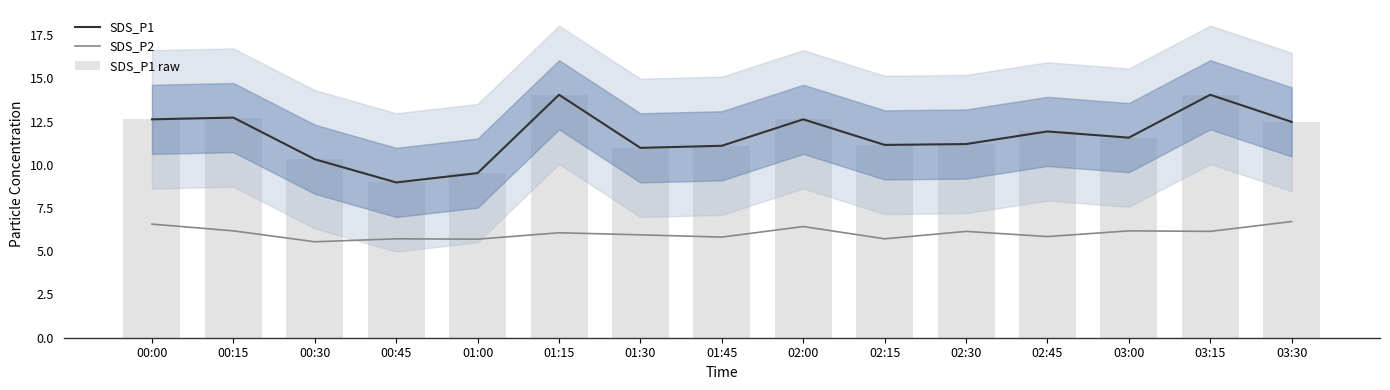

Reading right to left, what are all the values shown in this chart?

SDS_P1: 12.5	14.1	11.6	11.9	11.2	11.2	12.6	11.1	11.0	14.1	9.5	9.0	10.3	12.7	12.6
SDS_P2: 6.7	6.2	6.2	5.8	6.2	5.7	6.4	5.8	6.0	6.1	5.7	5.7	5.5	6.2	6.6
SDS_P1 raw: 12.5	14.1	11.6	11.9	11.2	11.2	12.6	11.1	11.0	14.1	9.5	9.0	10.3	12.7	12.6